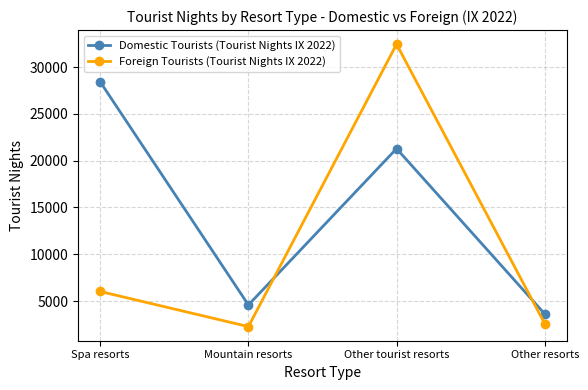

Which category has the highest value across all series?

Other tourist resorts